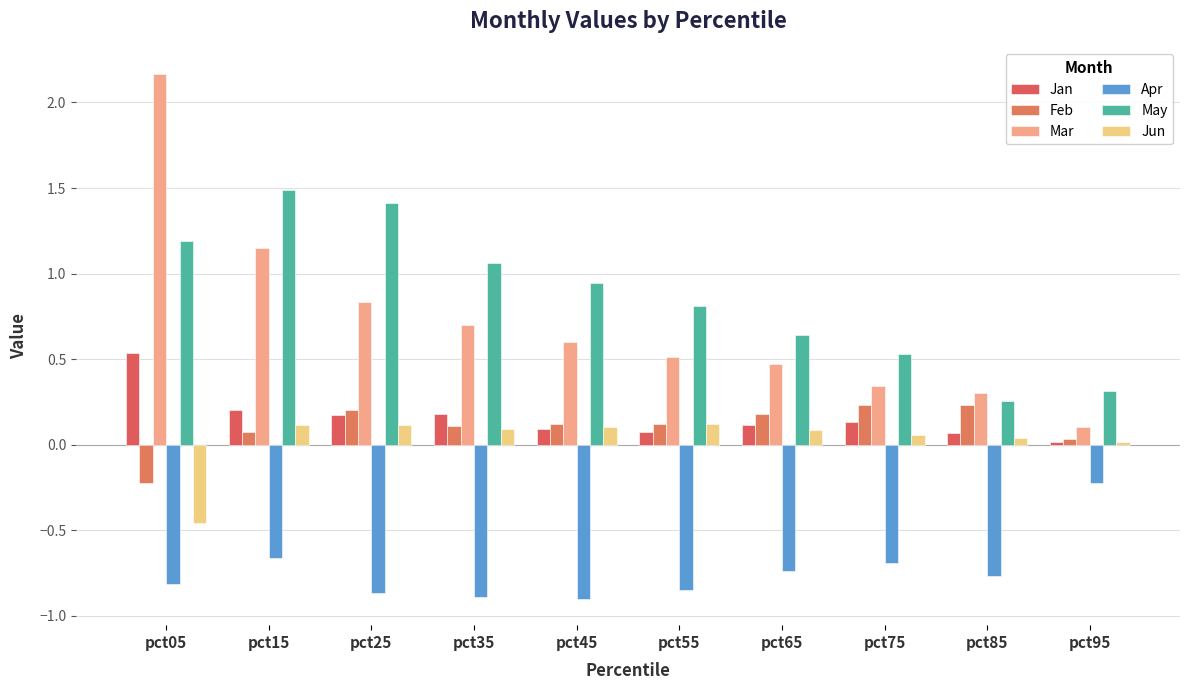

What is the average value of the Jan series?

0.2